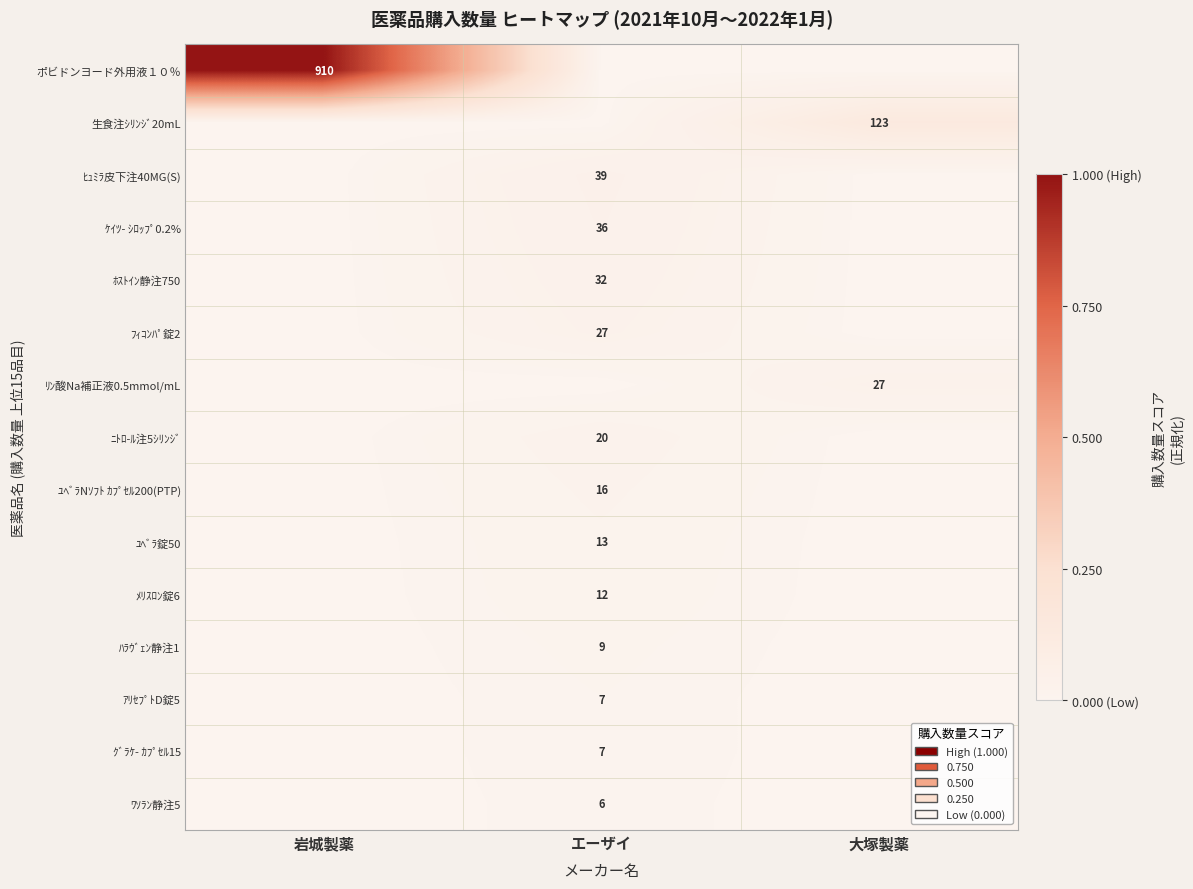

Which has a higher value, エーザイ or 大塚製薬?

エーザイ